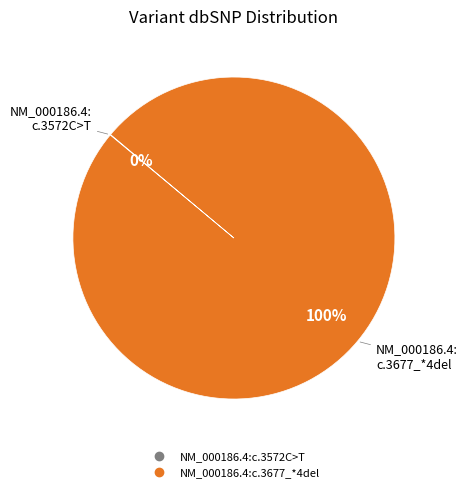

What is the majority slice?

NM_000186.4:c.3677_*4del